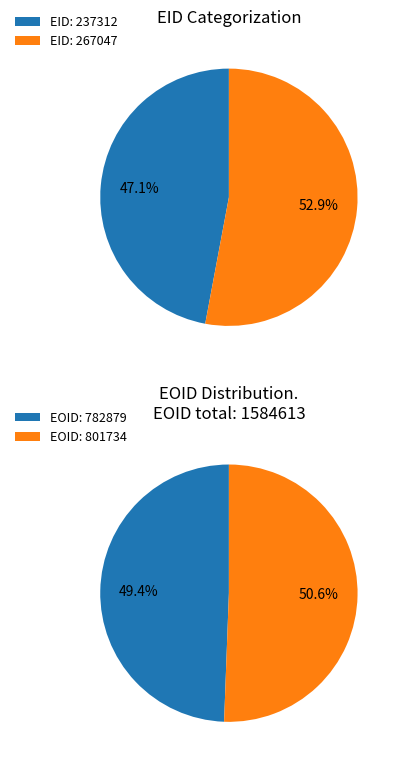

Which has a higher value, 237312 or 267047?

267047